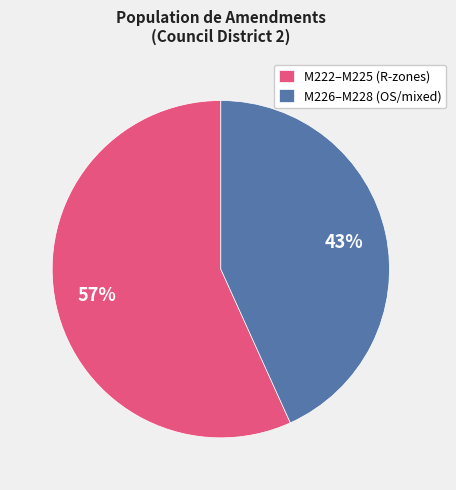

Is the sum of M222–M225 (R-zones) and M226–M228 (OS/mixed) greater than half?

Yes